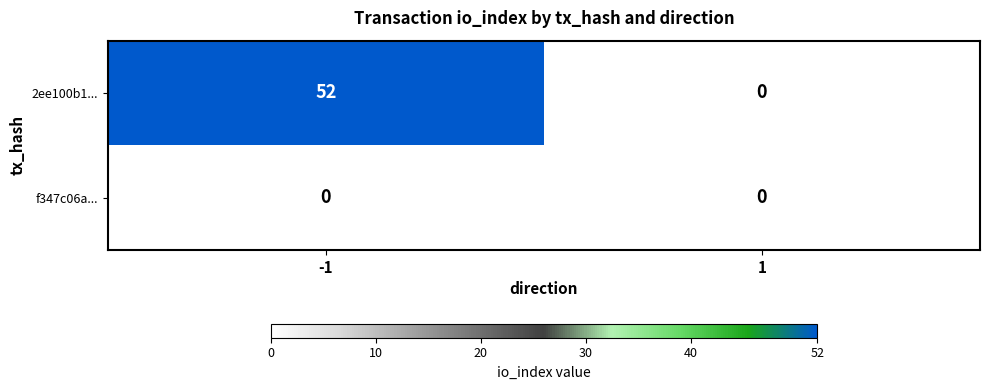

Between -1 and 1, which series saw the biggest shift?

2ee100b1...